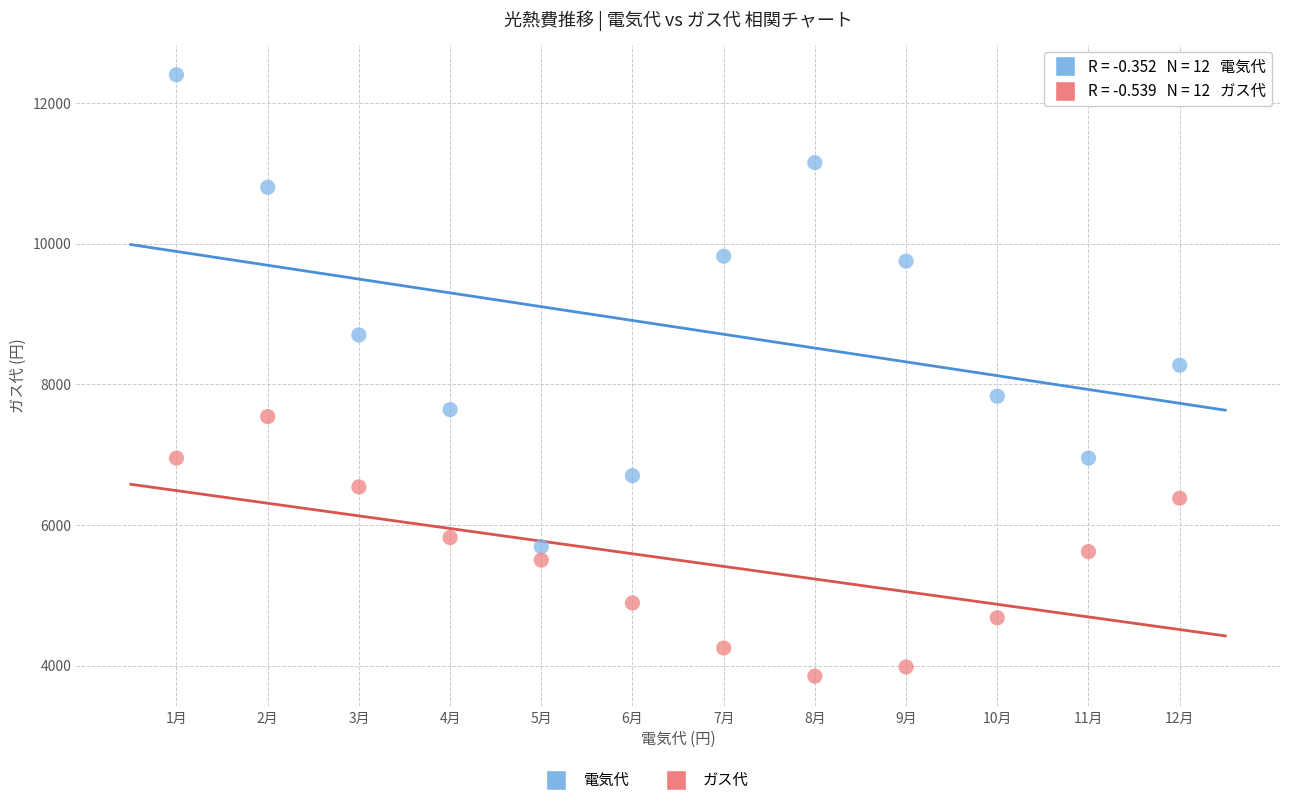

Which series has the largest Y range (max minus min)?

電気代